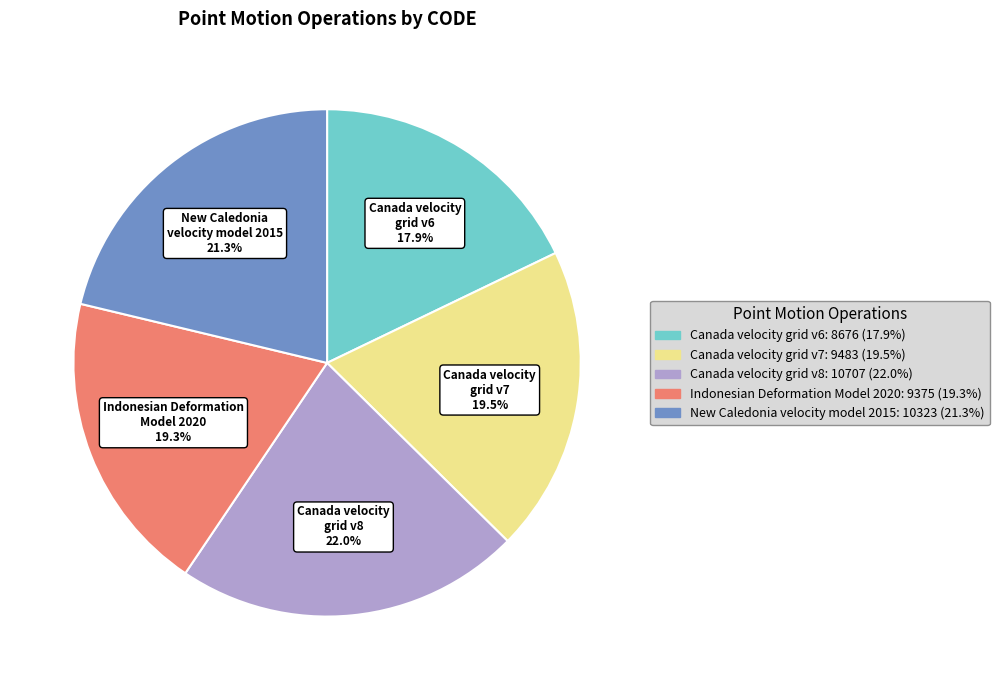

What is the ratio of the value at Canada velocity grid v6 to the value at Canada velocity grid v7?

0.9